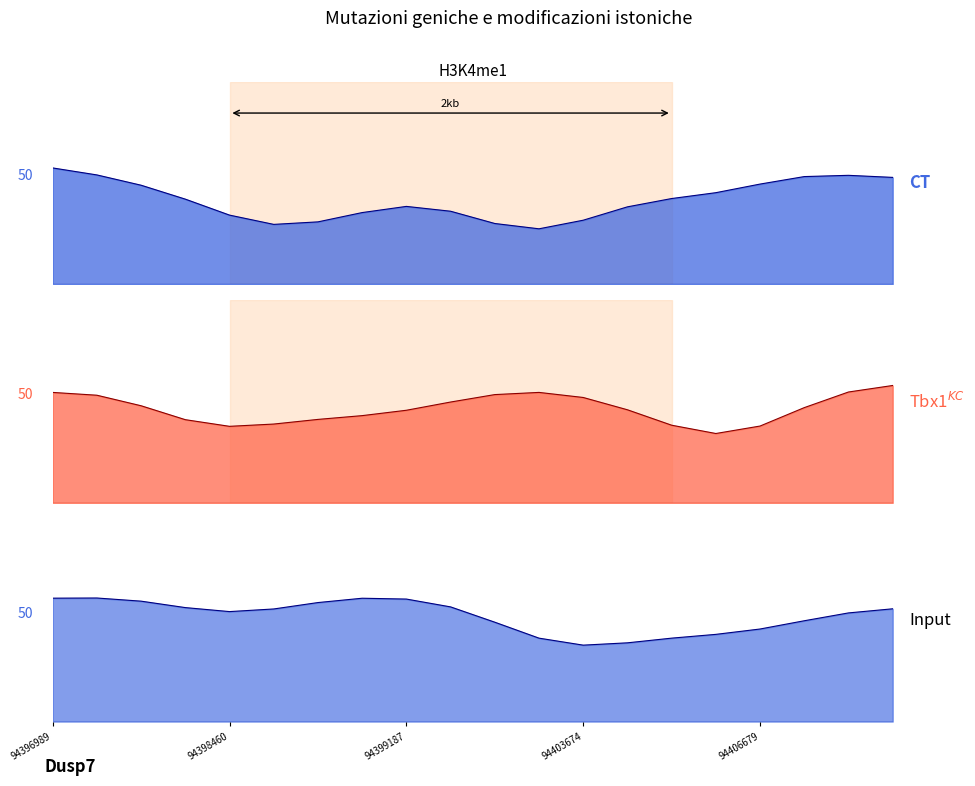

At which label does Input (depth) first exceed 25?

94396989